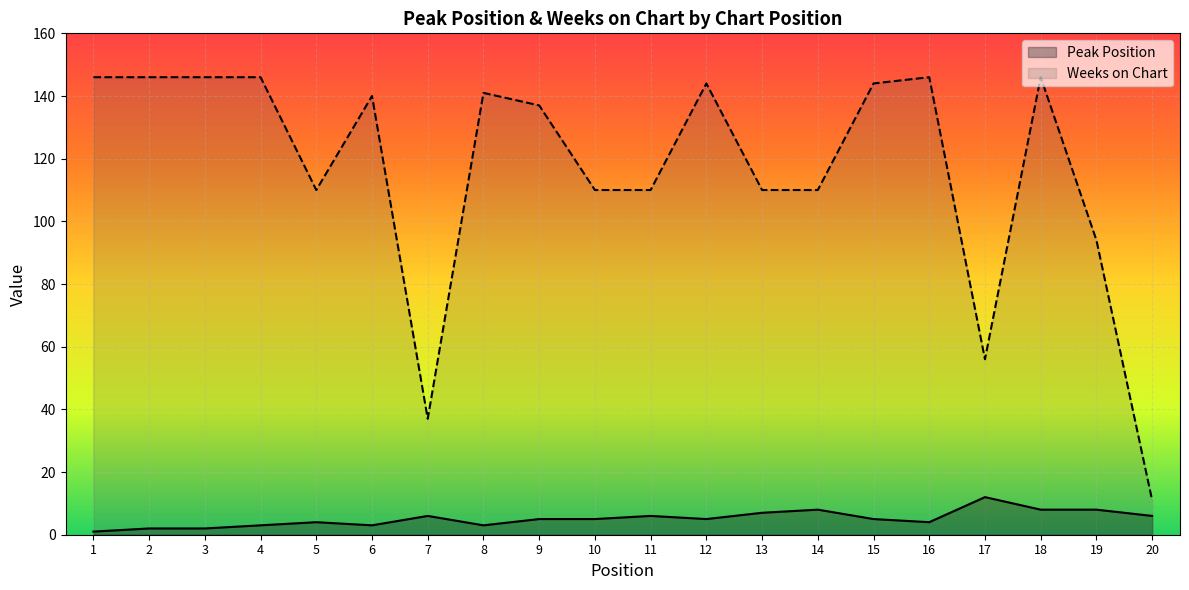

How many lines are shown in the chart?

2